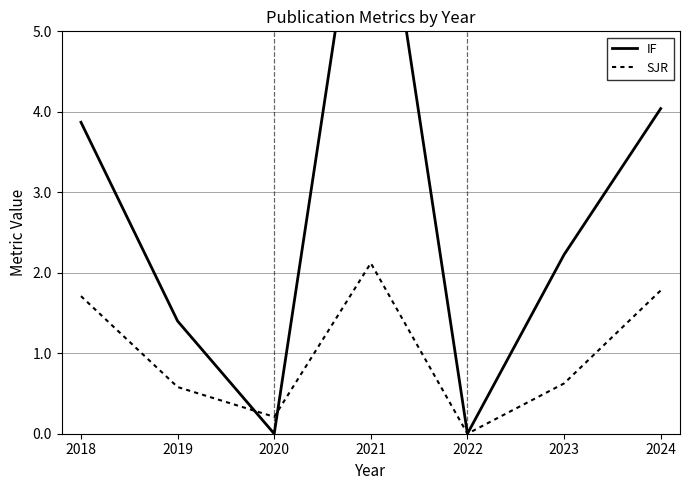

What is the maximum value shown in the chart?

7.9